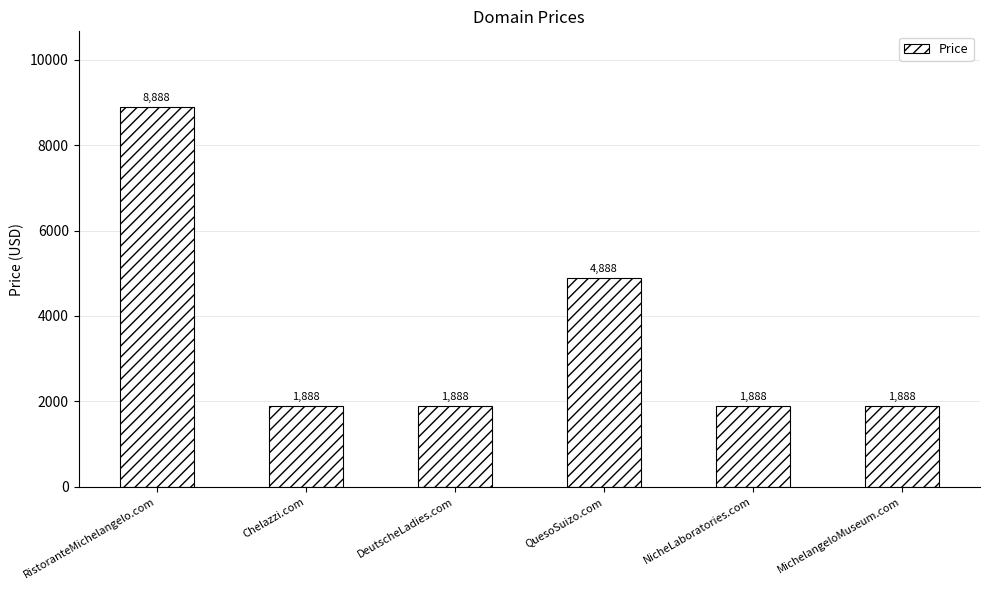

What position from the right is DeutscheLadies.com?

4